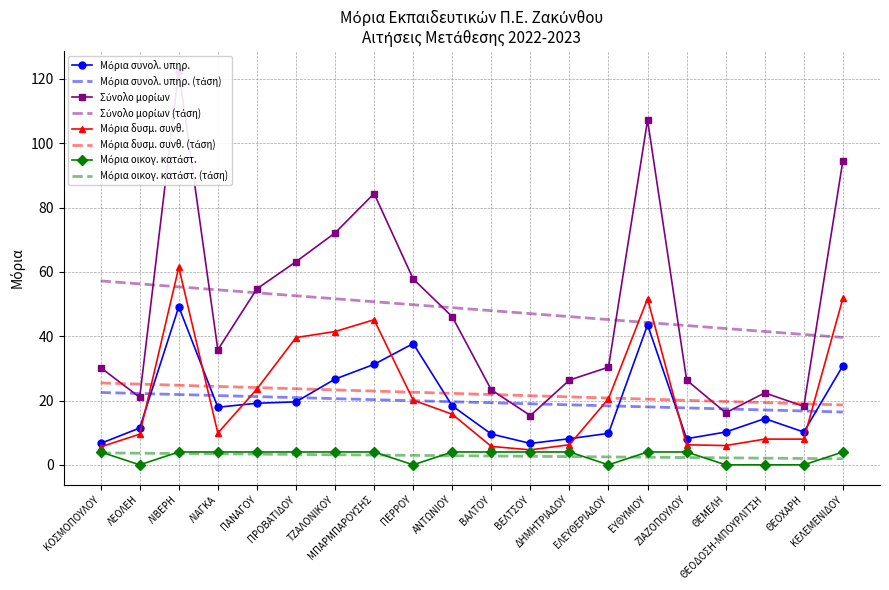

How many interior local valleys does the Μόρια συνολ. υπηρ. series have?

4